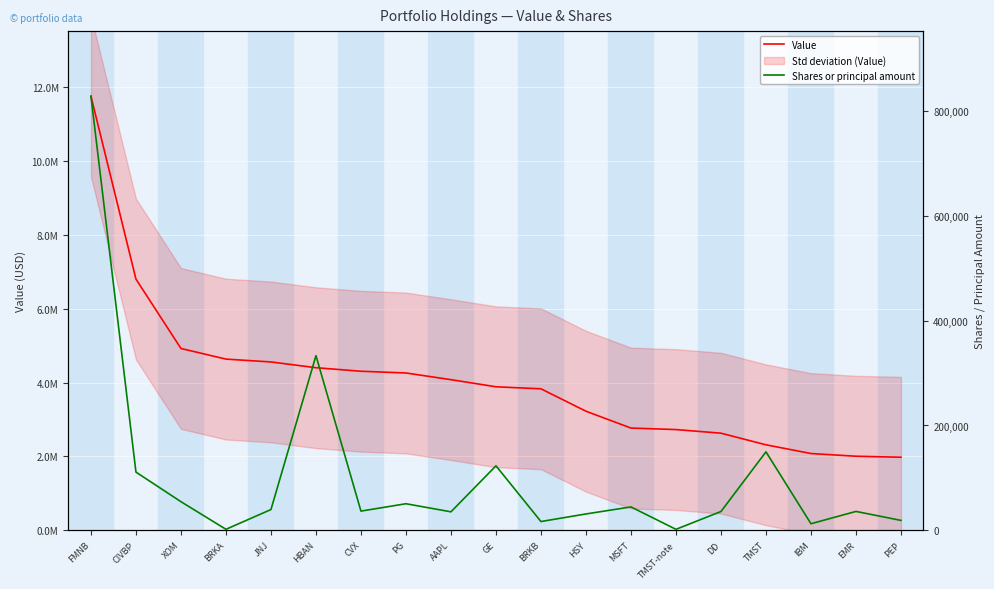

True or false: Shares or principal amount and Value cross at least once.

False